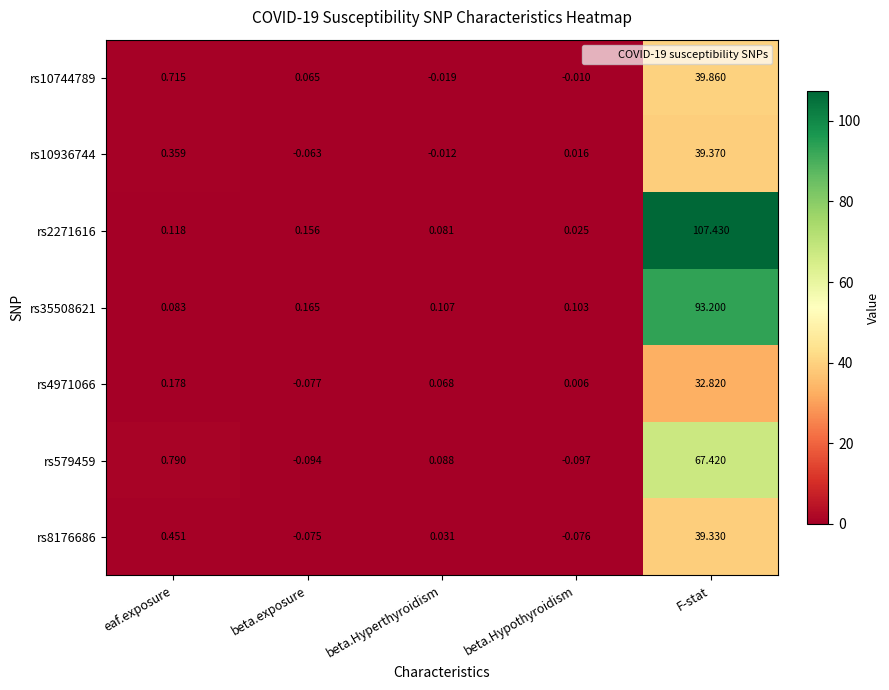

How many data points does each series have?

5